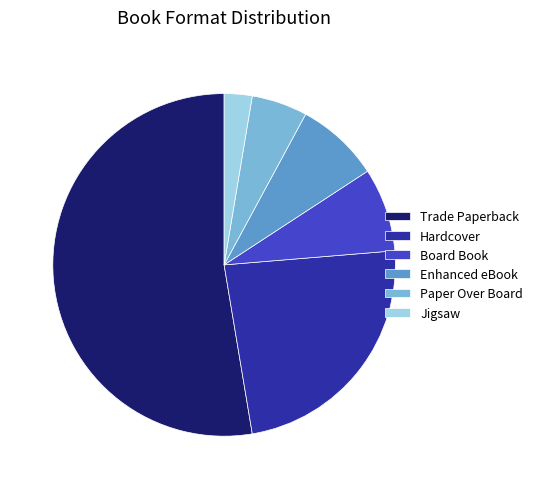

Count the number of slices in the pie.

6